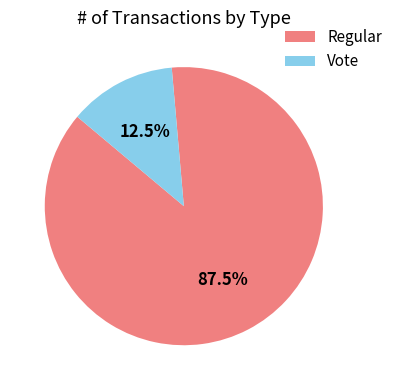

To the nearest percent, what is the combined percentage of Vote and Regular?

100%